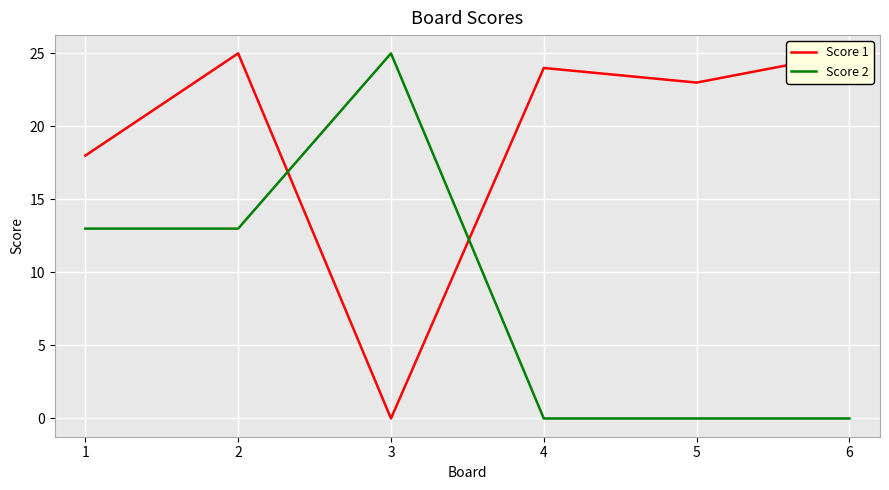

Which category has the lowest value in the Score 2 series?

4